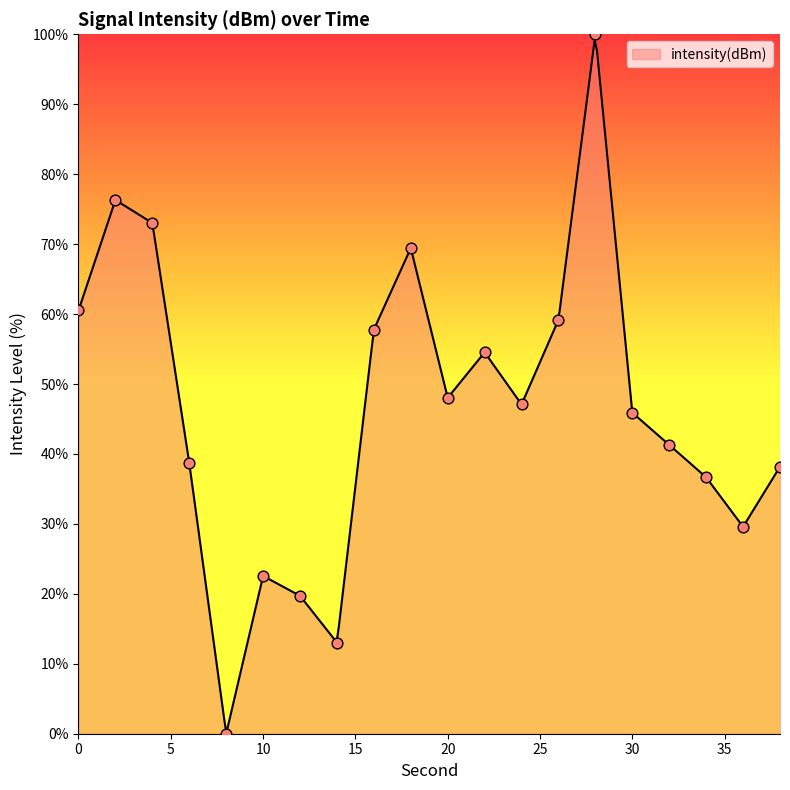

Between 24 and 16, which is larger?

16